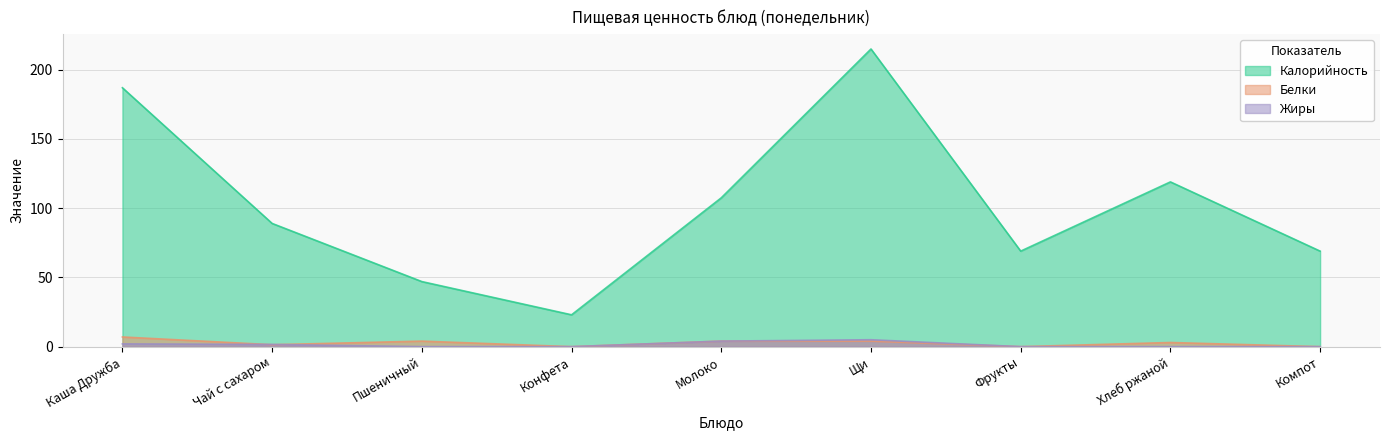

Is the value of Белки at Молоко greater than the value of Жиры at Хлеб ржаной?

Yes